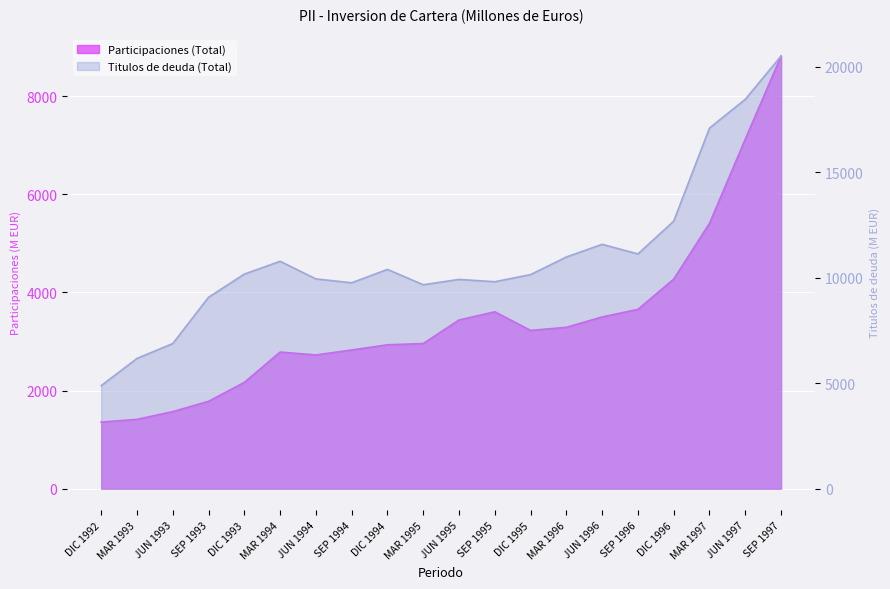

The Titulos de deuda (Total) series shows 9922 at JUN 1995. True or false?

True